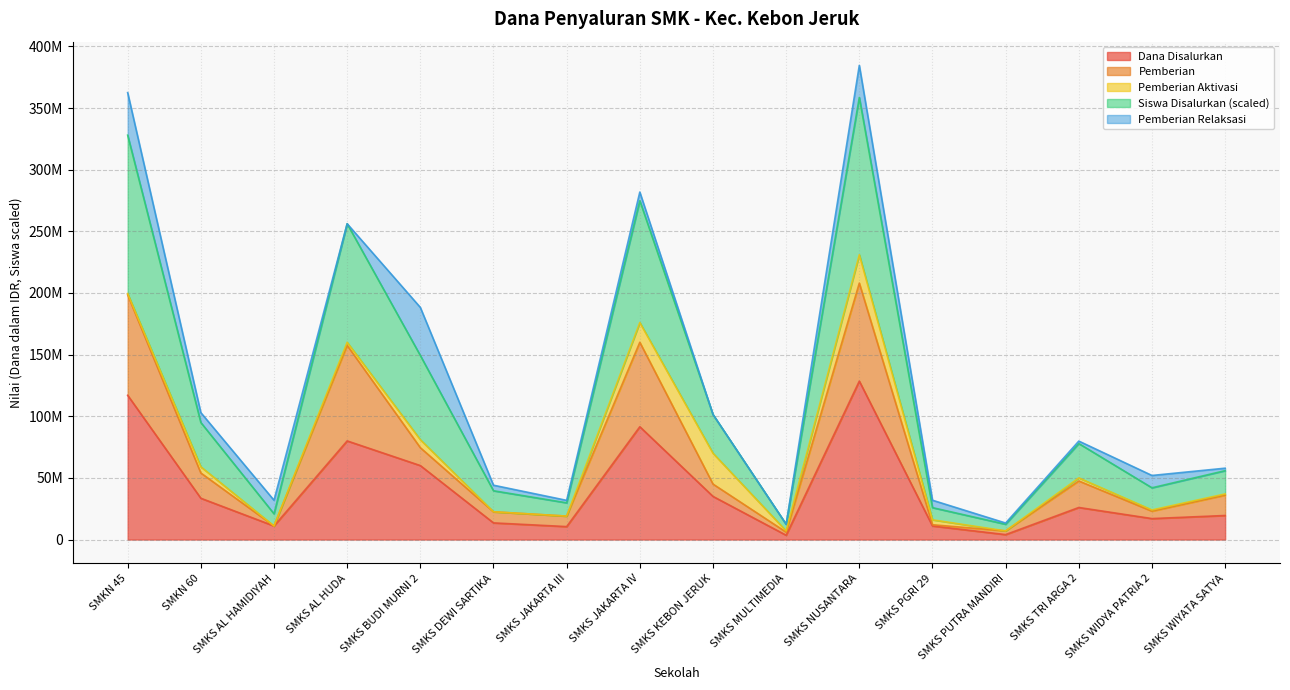

True or false: Siswa Disalurkan and Dana Disalurkan intersect in this chart.

False